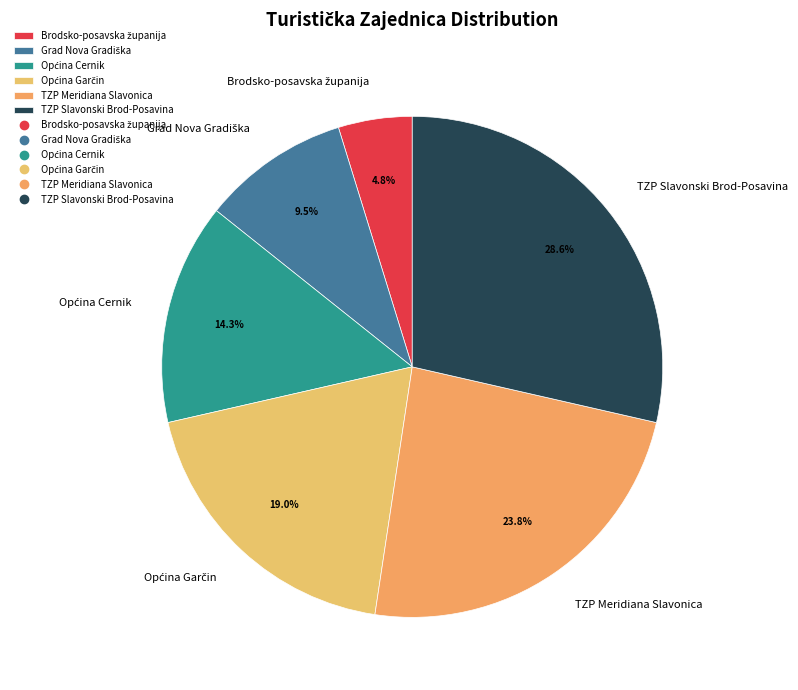

How much of the chart is everything except TZP Slavonski Brod-Posavina?

71.4%